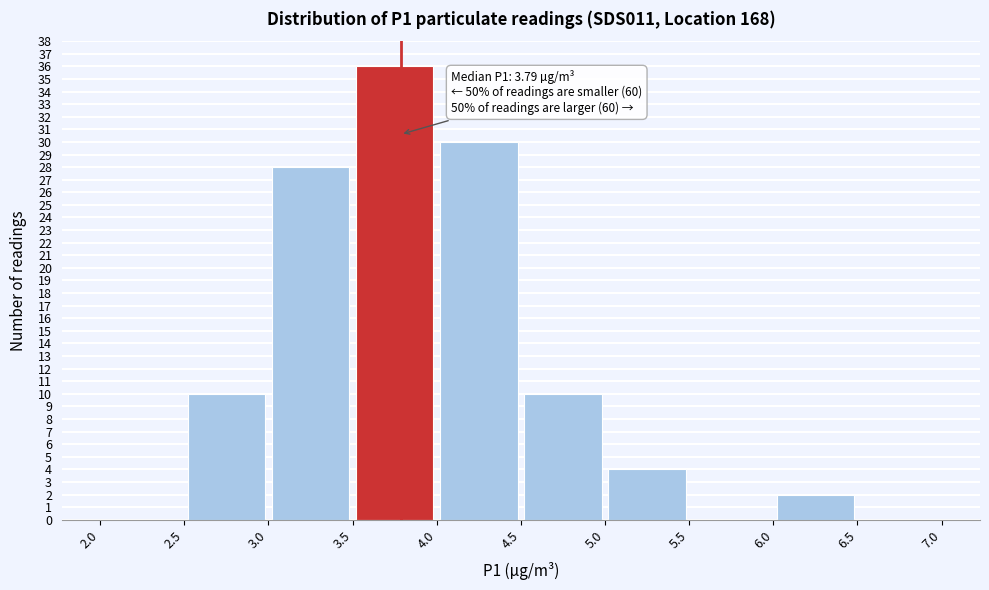

Which range on the x-axis has the tallest bar?

3.5 to 4.0